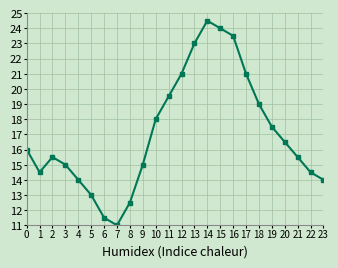

What value does the data have at 7?

11.0